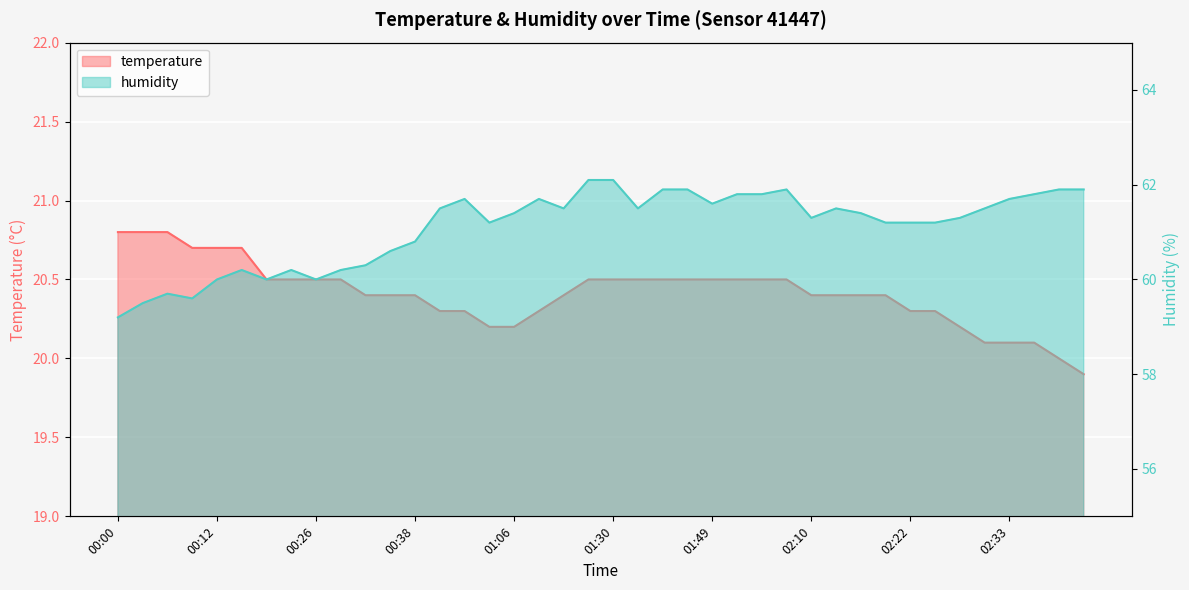

What is the difference between the maximum and minimum values in the temperature series?

0.9